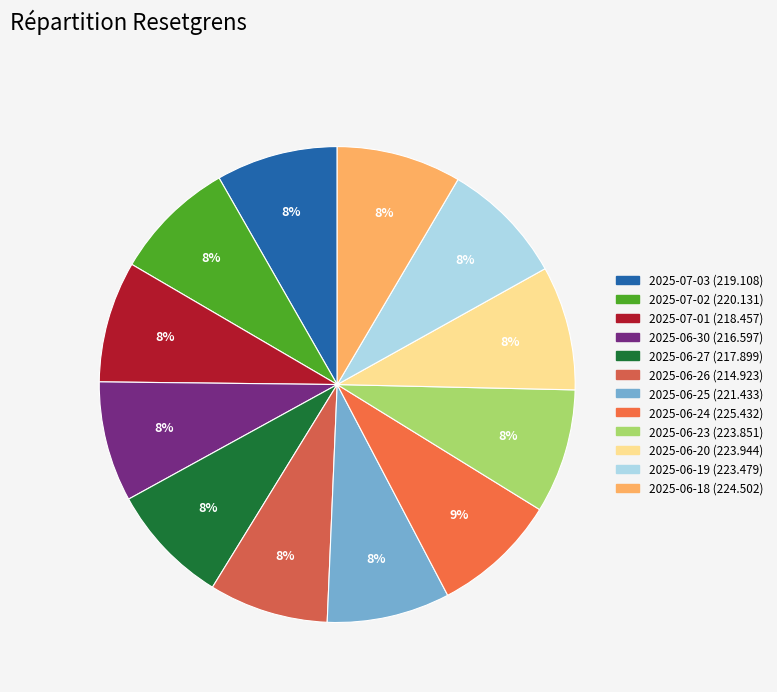

Is it true that 2025-06-27 is 2% of the pie?

False